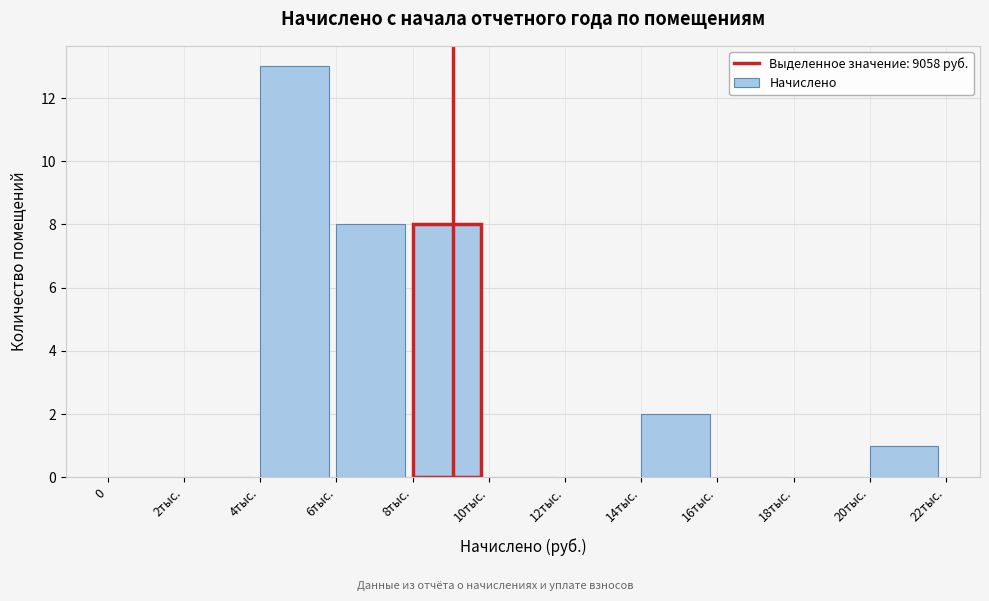

Reading left to right, extract all data points from this chart.

0=0	2тыс.=0	4тыс.=13	6тыс.=8	8тыс.=8	10тыс.=0	12тыс.=0	14тыс.=2	16тыс.=0	18тыс.=0	20тыс.=1